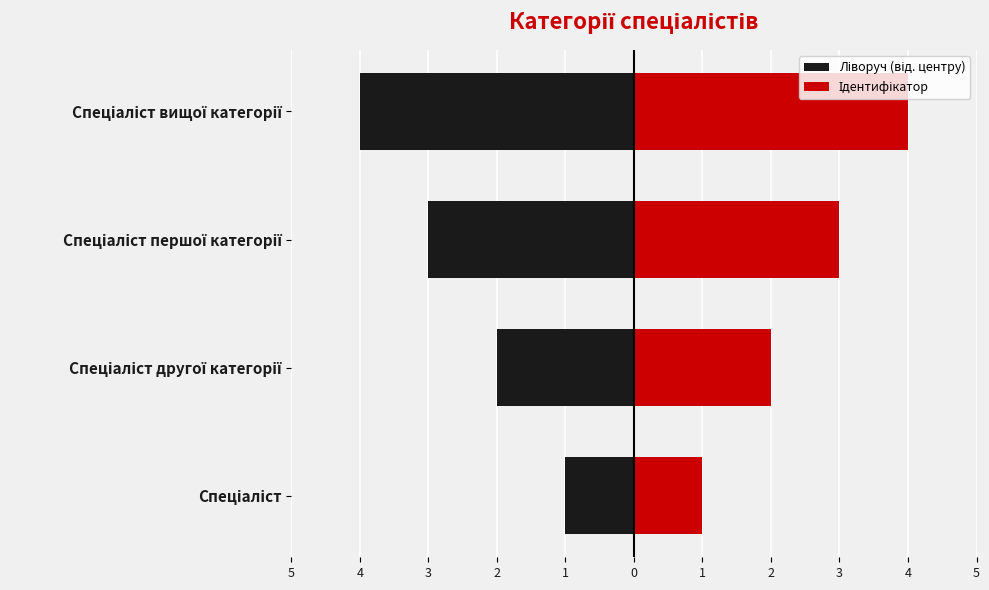

True or false: Ідентифікатор has a value of 2 at Спеціаліст.

False